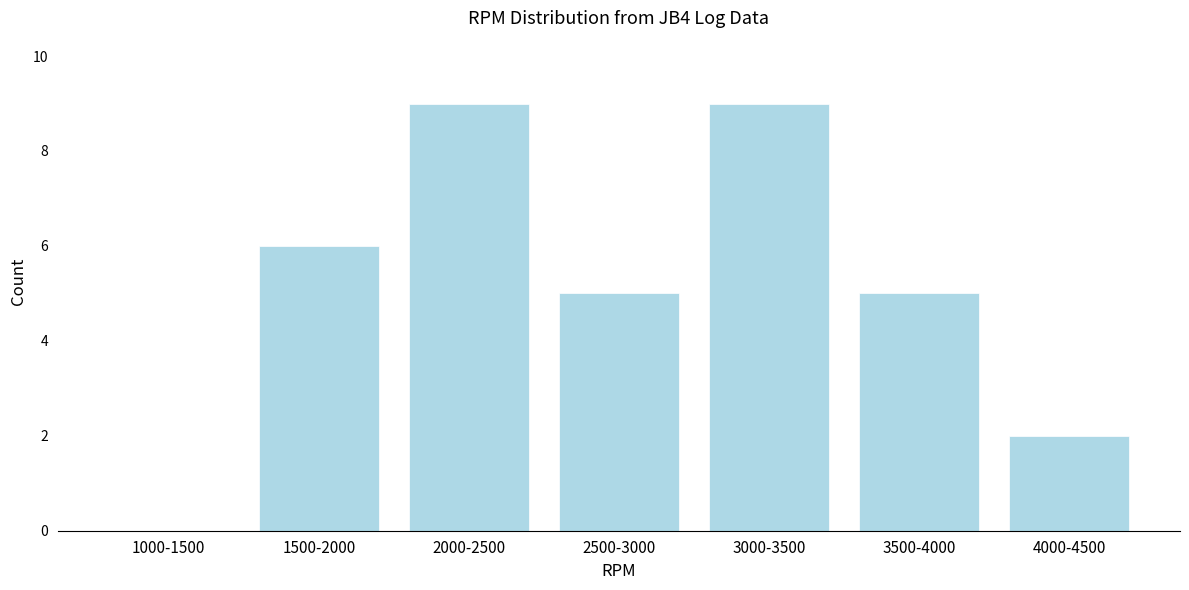

Reading left to right, list all the values displayed in this chart.

1000-1500=0	1500-2000=6	2000-2500=9	2500-3000=5	3000-3500=9	3500-4000=5	4000-4500=2